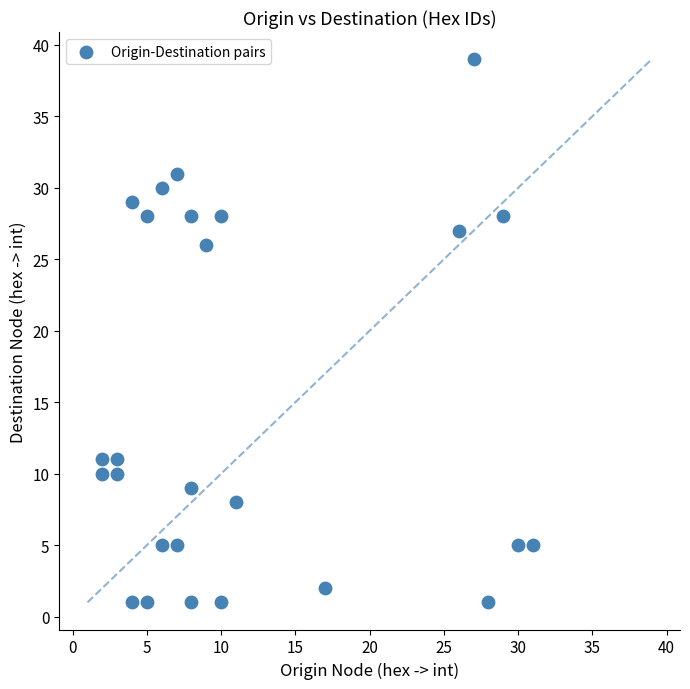

What is the range of X values (max minus min)?

29